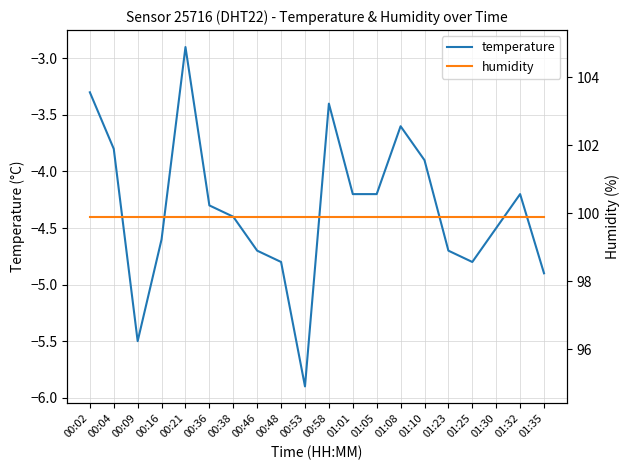

Reading right to left, list all the values displayed in this chart.

temperature: 01:35=-4.9	01:32=-4.2	01:30=-4.5	01:25=-4.8	01:23=-4.7	01:10=-3.9	01:08=-3.6	01:05=-4.2	01:01=-4.2	00:58=-3.4	00:53=-5.9	00:48=-4.8	00:46=-4.7	00:38=-4.4	00:36=-4.3	00:21=-2.9	00:16=-4.6	00:09=-5.5	00:04=-3.8	00:02=-3.3
humidity: 01:35=99.9	01:32=99.9	01:30=99.9	01:25=99.9	01:23=99.9	01:10=99.9	01:08=99.9	01:05=99.9	01:01=99.9	00:58=99.9	00:53=99.9	00:48=99.9	00:46=99.9	00:38=99.9	00:36=99.9	00:21=99.9	00:16=99.9	00:09=99.9	00:04=99.9	00:02=99.9